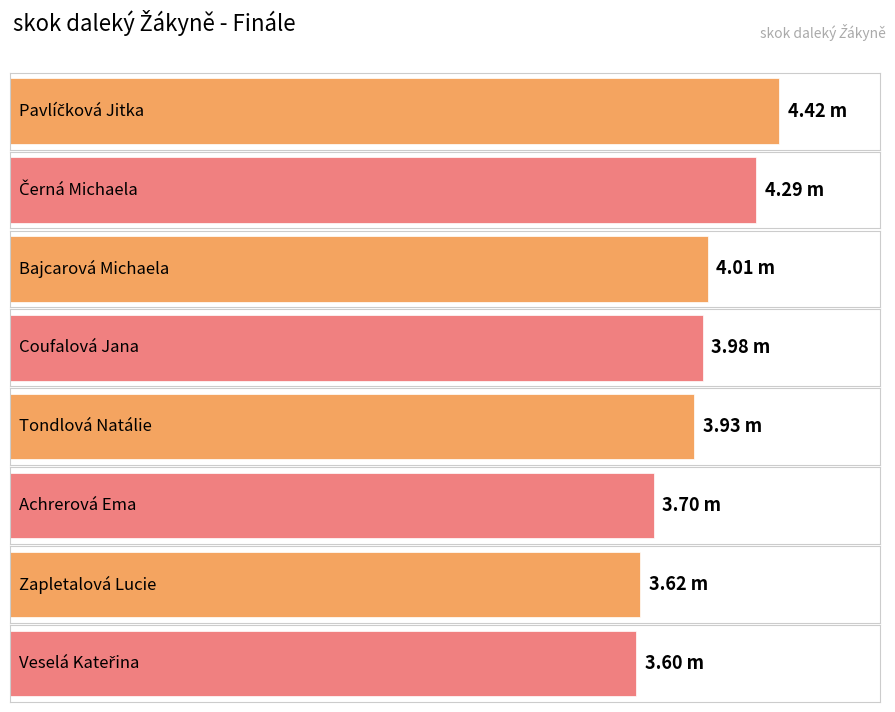

What is the label of the 7th bar from the left?

Zapletalová Lucie